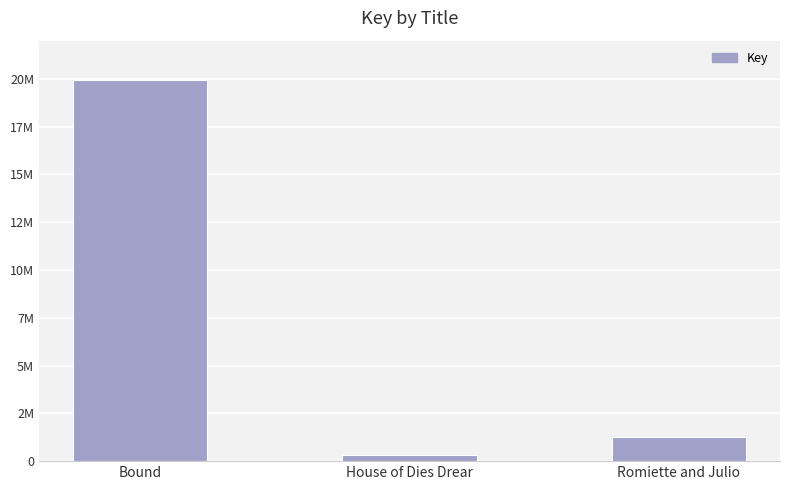

What is the greatest value displayed?

19928040